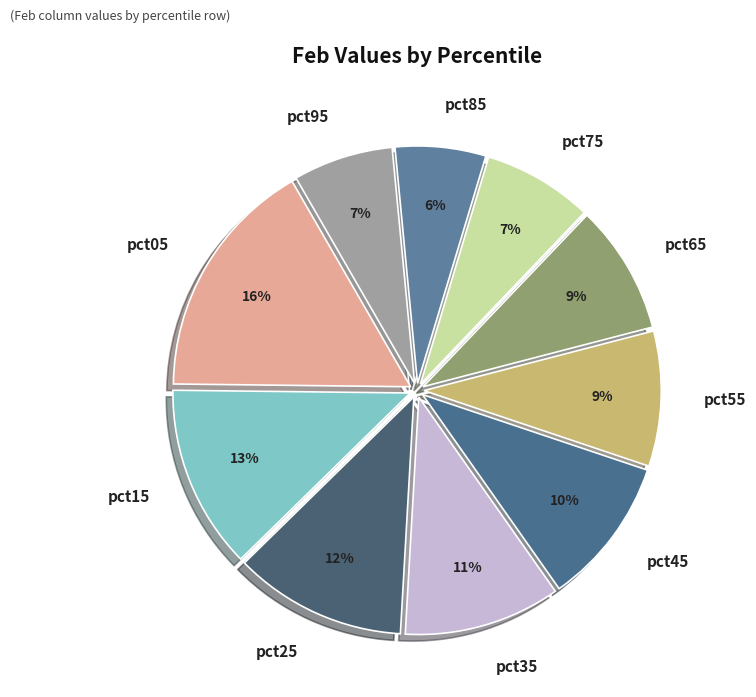

What percentage is the pct85 slice, to the nearest percent?

6%